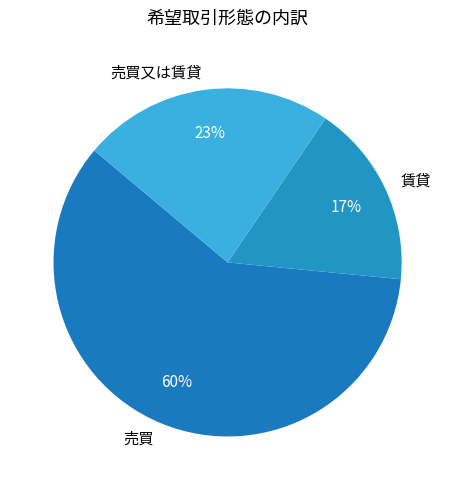

Does 売買又は賃貸 account for over 50% of the chart?

No